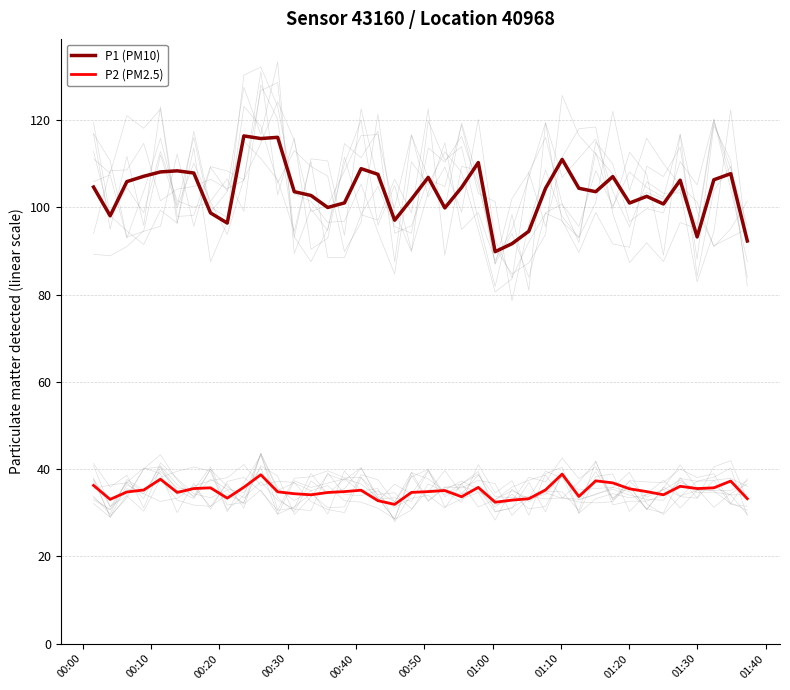

True or false: P2 (PM2.5) and P1 (PM10) cross at least once.

False